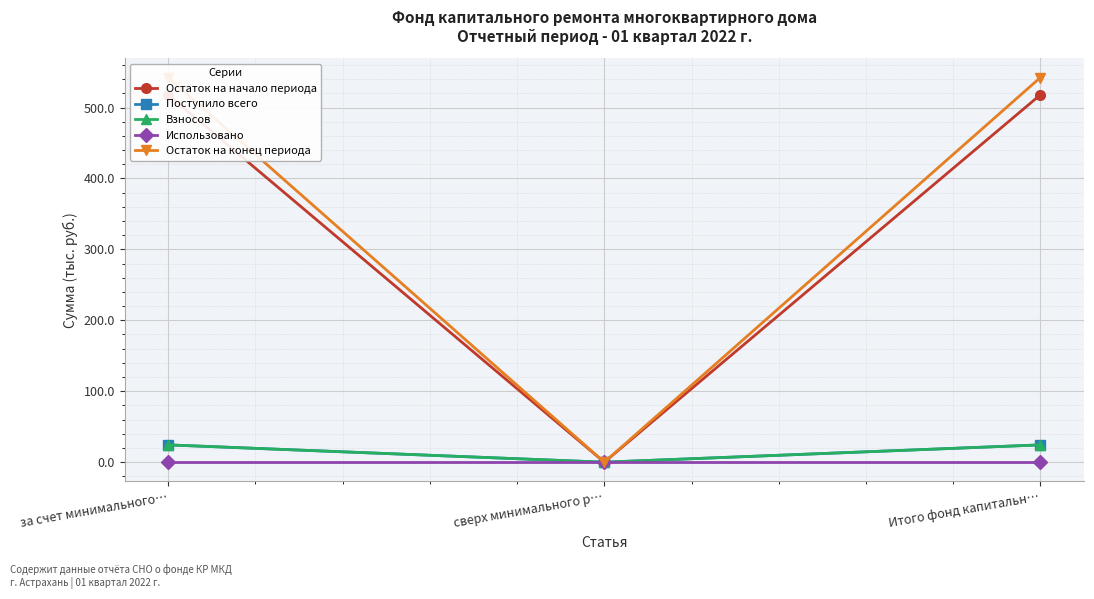

At сверх минимального р…, list the series in order from largest to smallest.

Остаток на начало периода, Поступило всего, Взносов, Использовано, Остаток на конец периода